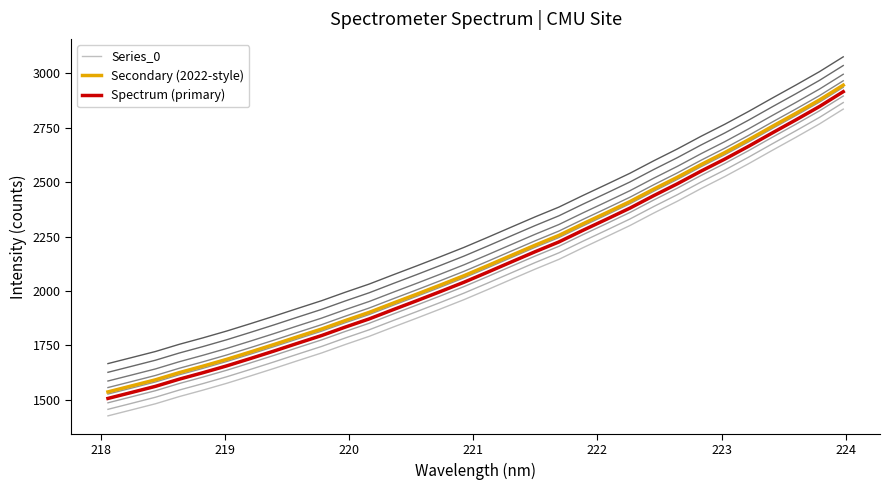

True or false: Secondary (2022-style) and Spectrum (primary) intersect in this chart.

False